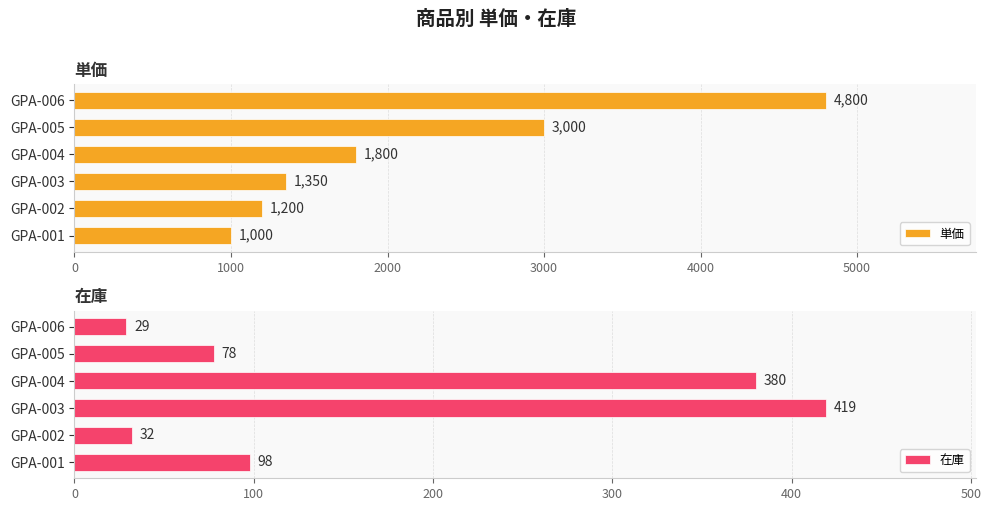

Count the number of categories in the chart.

6